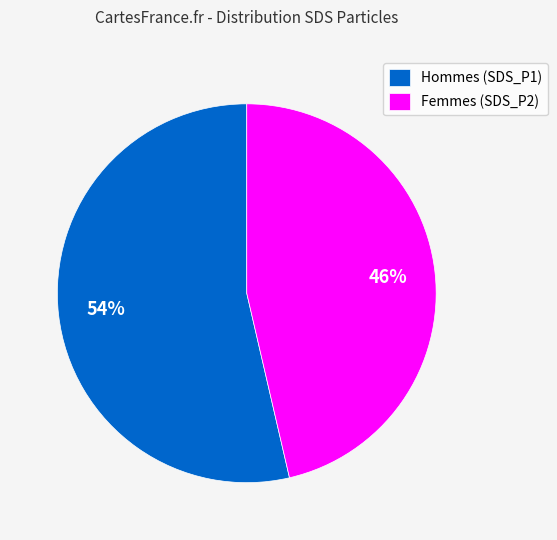

Which category has the biggest portion of the pie?

Hommes (SDS_P1)